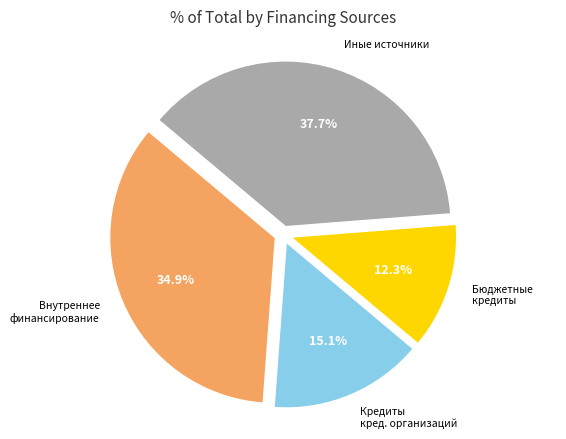

How many slices are in this pie chart?

4